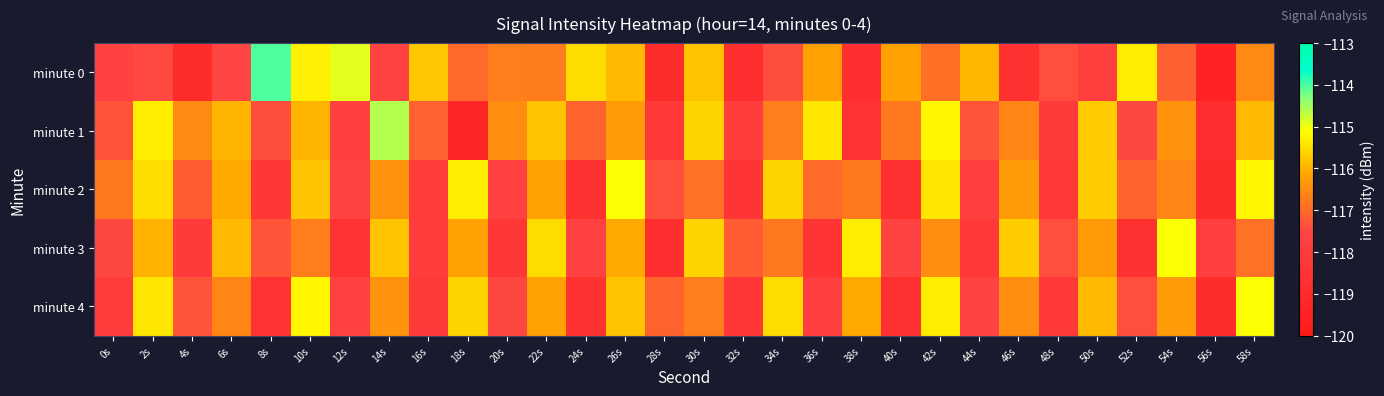

Reading left to right, extract all data points from this chart.

minute 0: 0s=-117.7	2s=-117.5	4s=-118.9	6s=-117.5	8s=-114.0	10s=-115.3	12s=-114.9	14s=-117.6	16s=-115.7	18s=-117.0	20s=-116.7	22s=-116.7	24s=-115.5	26s=-115.9	28s=-118.9	30s=-115.8	32s=-118.8	34s=-117.4	36s=-116.2	38s=-118.7	40s=-116.2	42s=-116.9	44s=-115.9	46s=-118.7	48s=-117.4	50s=-117.9	52s=-115.3	54s=-117.1	56s=-119.4	58s=-116.5
minute 1: 0s=-117.3	2s=-115.3	4s=-116.5	6s=-116.0	8s=-117.4	10s=-116.0	12s=-117.7	14s=-114.6	16s=-117.1	18s=-119.3	20s=-116.5	22s=-115.8	24s=-117.1	26s=-116.3	28s=-118.2	30s=-115.6	32s=-117.9	34s=-116.7	36s=-115.4	38s=-118.5	40s=-116.8	42s=-115.2	44s=-117.3	46s=-116.6	48s=-118.1	50s=-115.7	52s=-117.5	54s=-116.4	56s=-118.8	58s=-115.9
minute 2: 0s=-116.8	2s=-115.5	4s=-117.2	6s=-116.1	8s=-118.3	10s=-115.8	12s=-117.6	14s=-116.4	16s=-118.0	18s=-115.3	20s=-117.7	22s=-116.2	24s=-118.6	26s=-115.1	28s=-117.4	30s=-116.9	32s=-118.4	34s=-115.6	36s=-117.0	38s=-116.8	40s=-118.7	42s=-115.4	44s=-117.8	46s=-116.3	48s=-118.2	50s=-115.7	52s=-117.1	54s=-116.6	56s=-118.9	58s=-115.2
minute 3: 0s=-117.5	2s=-116.0	4s=-118.1	6s=-115.9	8s=-117.3	10s=-116.7	12s=-118.5	14s=-115.8	16s=-117.9	18s=-116.2	20s=-118.3	22s=-115.5	24s=-117.7	26s=-116.1	28s=-118.8	30s=-115.6	32s=-117.2	34s=-116.8	36s=-118.4	38s=-115.3	40s=-117.6	42s=-116.5	44s=-118.2	46s=-115.7	48s=-117.4	50s=-116.3	52s=-118.7	54s=-115.1	56s=-117.8	58s=-116.9
minute 4: 0s=-118.0	2s=-115.4	4s=-117.3	6s=-116.6	8s=-118.5	10s=-115.2	12s=-117.7	14s=-116.4	16s=-118.1	18s=-115.6	20s=-117.5	22s=-116.2	24s=-118.6	26s=-115.8	28s=-117.1	30s=-116.7	32s=-118.3	34s=-115.5	36s=-117.8	38s=-116.1	40s=-118.7	42s=-115.3	44s=-117.6	46s=-116.5	48s=-118.2	50s=-115.9	52s=-117.4	54s=-116.3	56s=-118.9	58s=-115.1